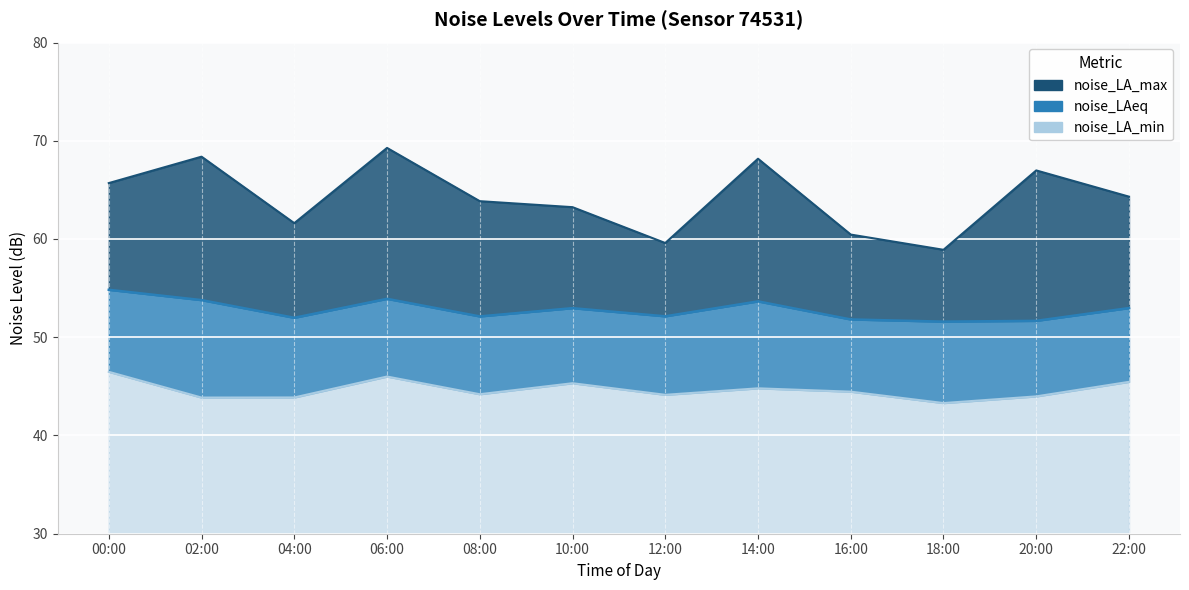

Where does the noise_LA_min series first go above 44?

00:00